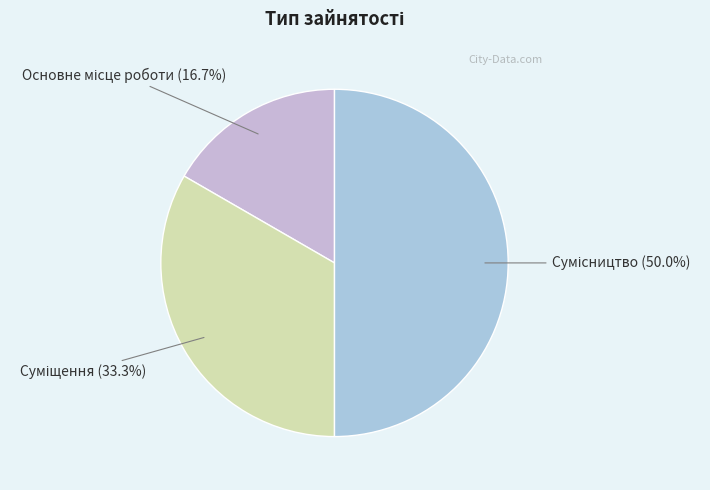

To the nearest percent, what portion does Основне місце роботи represent?

17%